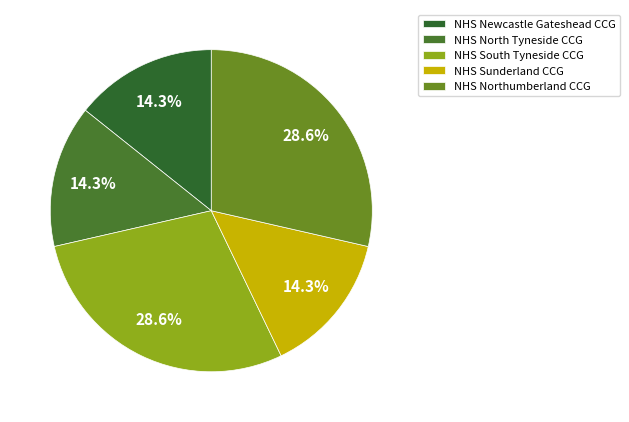

Is it true that NHS Sunderland CCG is 14% of the pie?

True